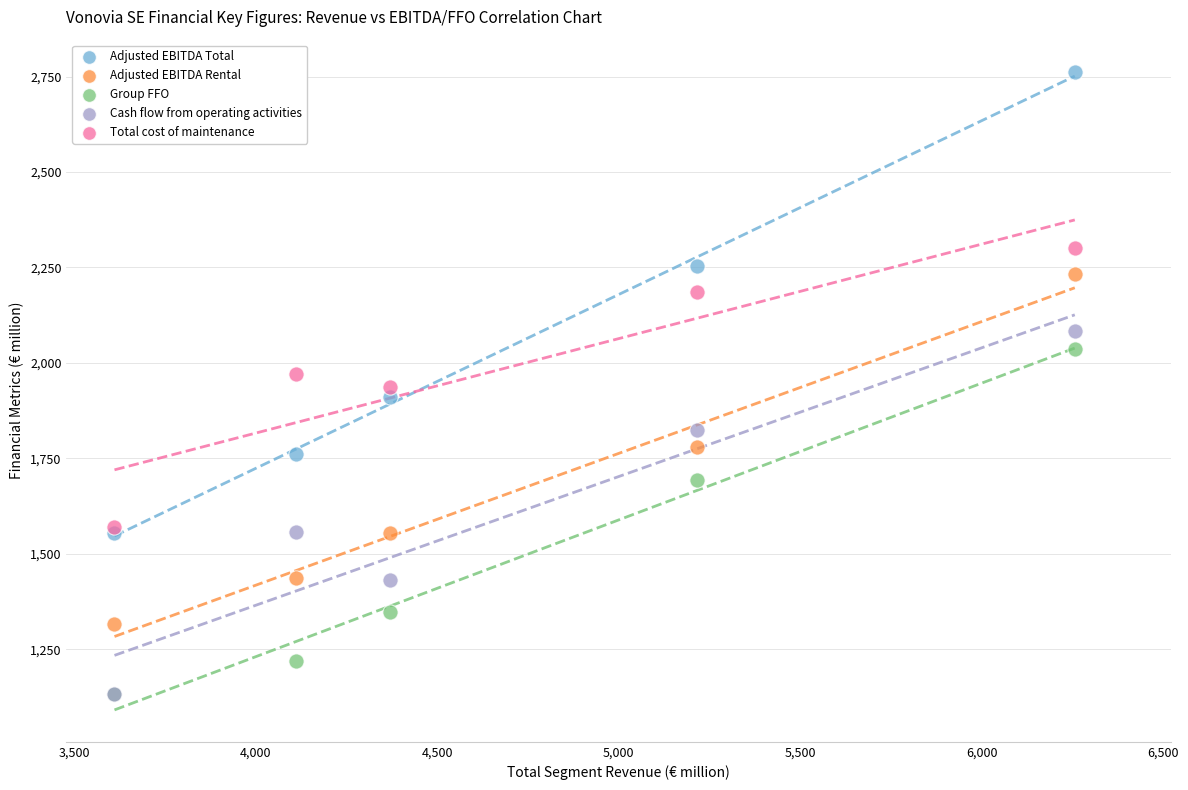

Which series contains the highest Y value?

Adjusted EBITDA Total